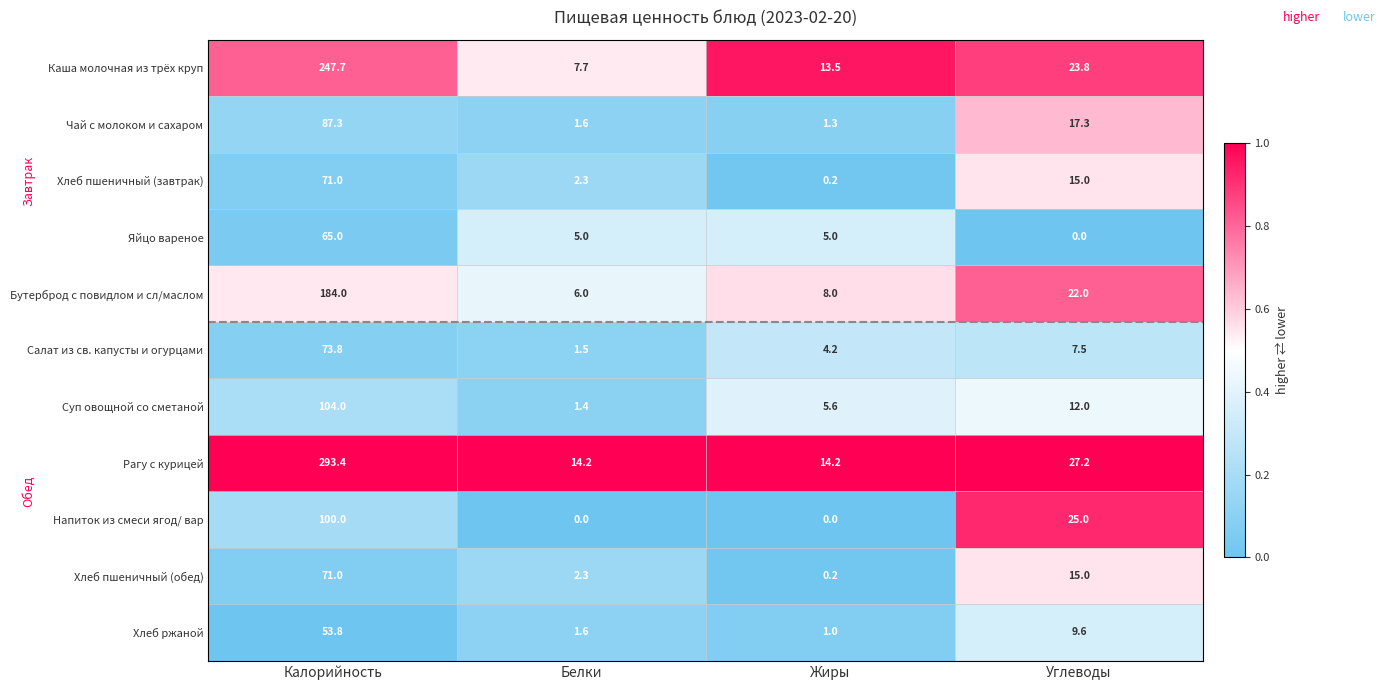

The value of Хлеб ржаной at Белки is 2.9. True or false?

False